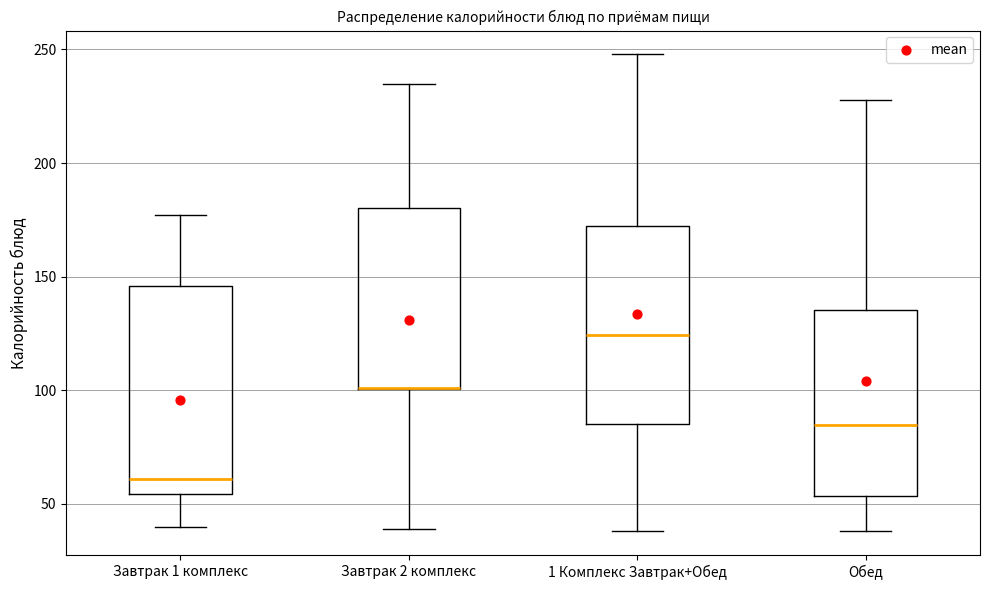

Reading left to right, read every box against the y-axis: the position of its median line, the range the box covers, and the ends of its whiskers. The values are not printed on the chart, so give them approximately, as read against the axis.

Завтрак 1 комплекс: median 60, box 55 to 145, whiskers 40 to 175
Завтрак 2 комплекс: median 100 (drawn on the box's lower edge), box 100 to 180, whiskers 40 to 235
1 Комплекс Завтрак+Обед: median 125, box 85 to 170, whiskers 40 to 250
Обед: median 85, box 55 to 135, whiskers 40 to 230